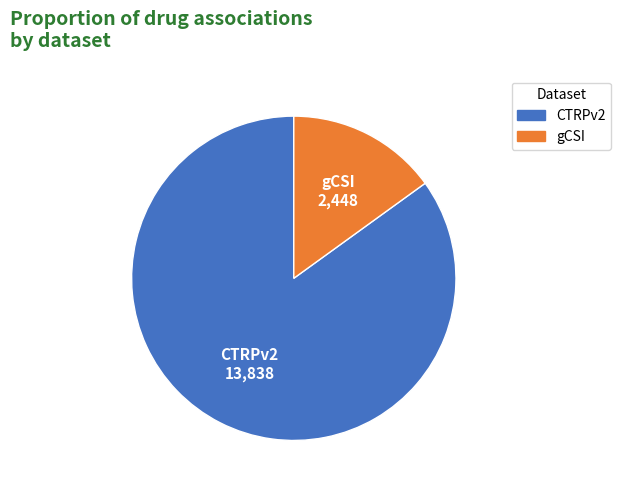

Is it true that CTRPv2 is 98% of the pie?

False